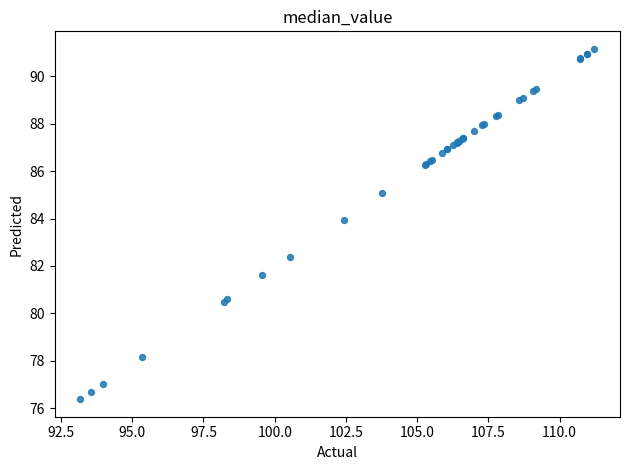

What Y value in the scatter plot is closest to 83?

82.4